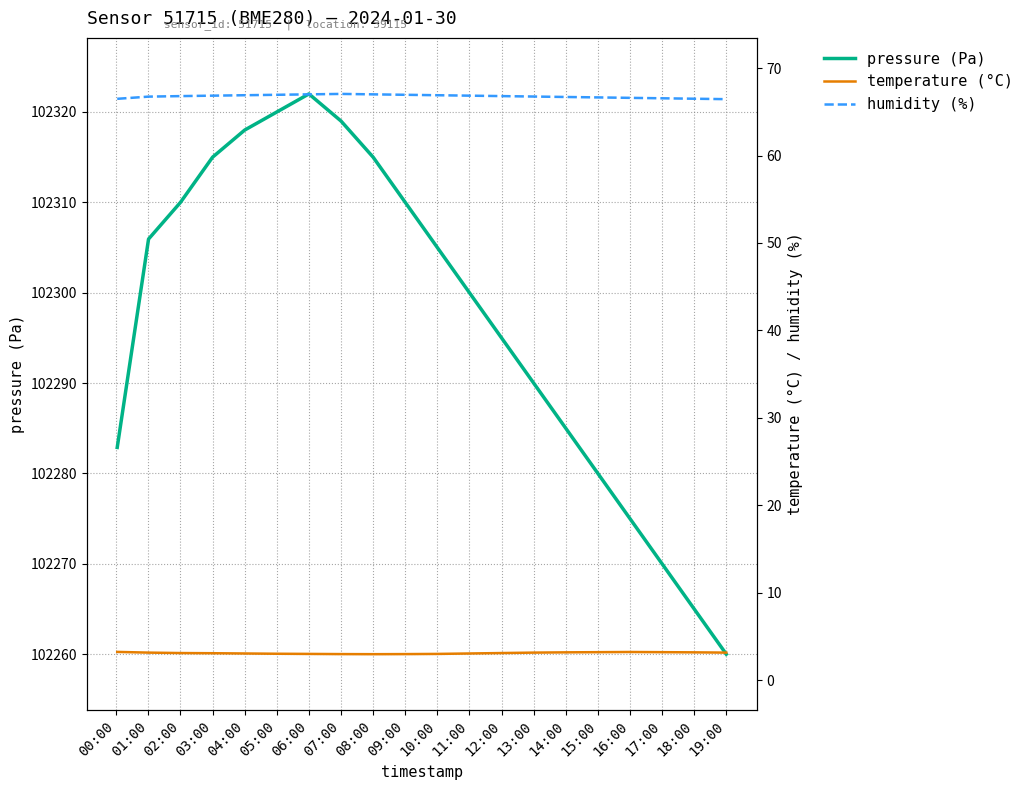

What is the average value of the pressure (Pa) series?

102297.1